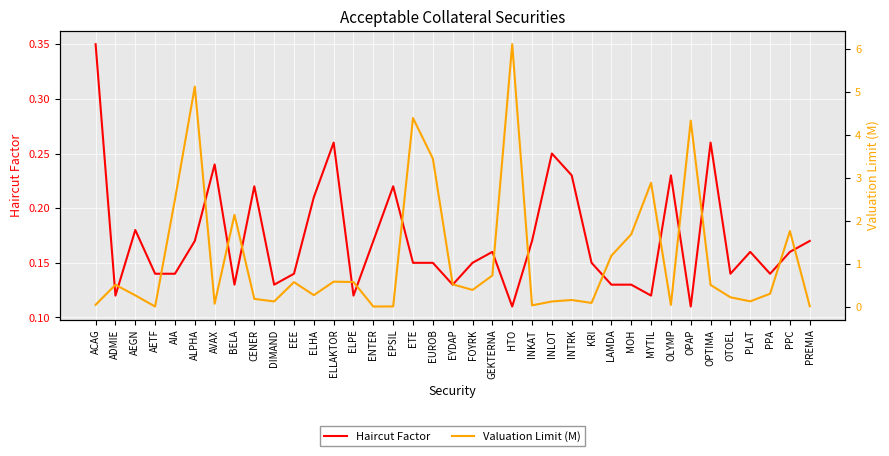

What value does the Valuation Limit (M) series have at ELPE?

0.6